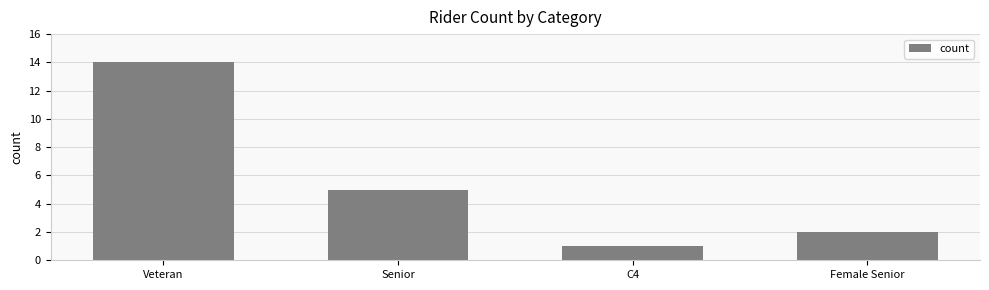

Reading left to right, extract all data points from this chart.

14	5	1	2